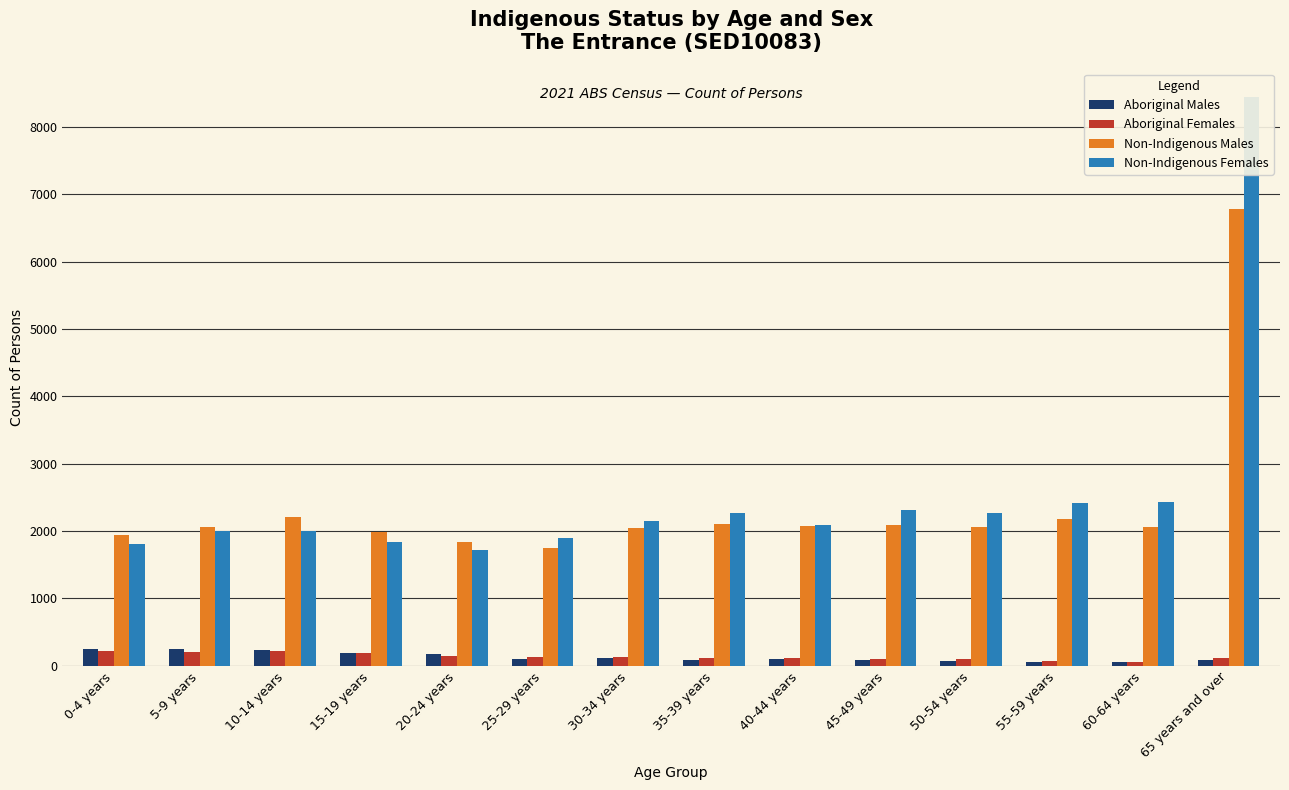

How many values in the Non-Indigenous Males series exceed 2067?

6